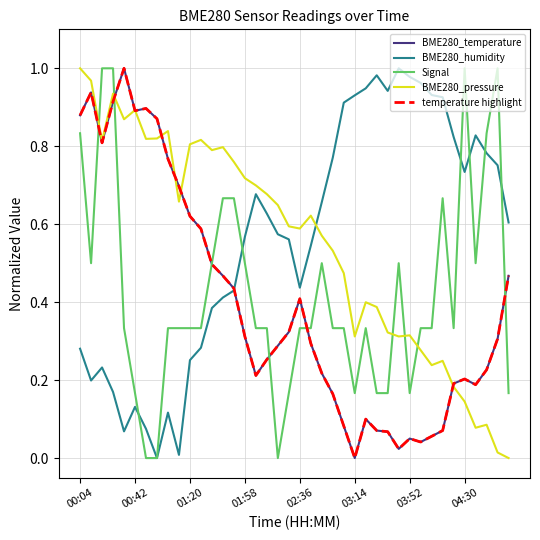

Does the chart display data point markers on the line(s)?

No